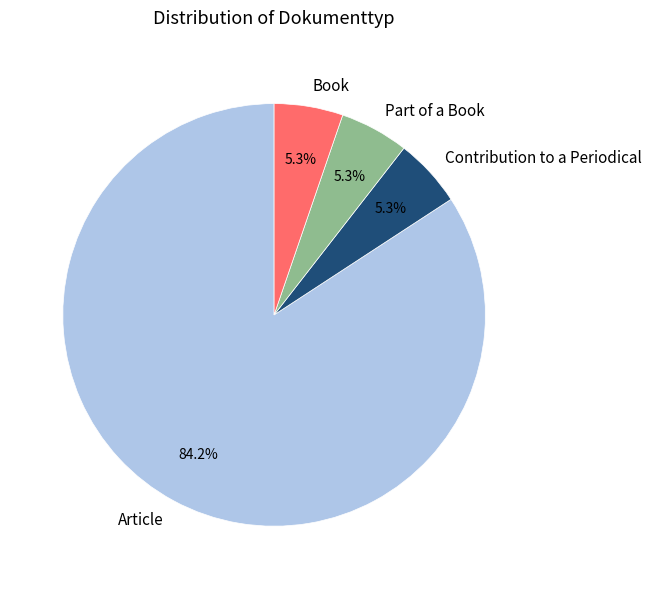

The Part of a Book slice represents 11% of the pie. True or false?

False